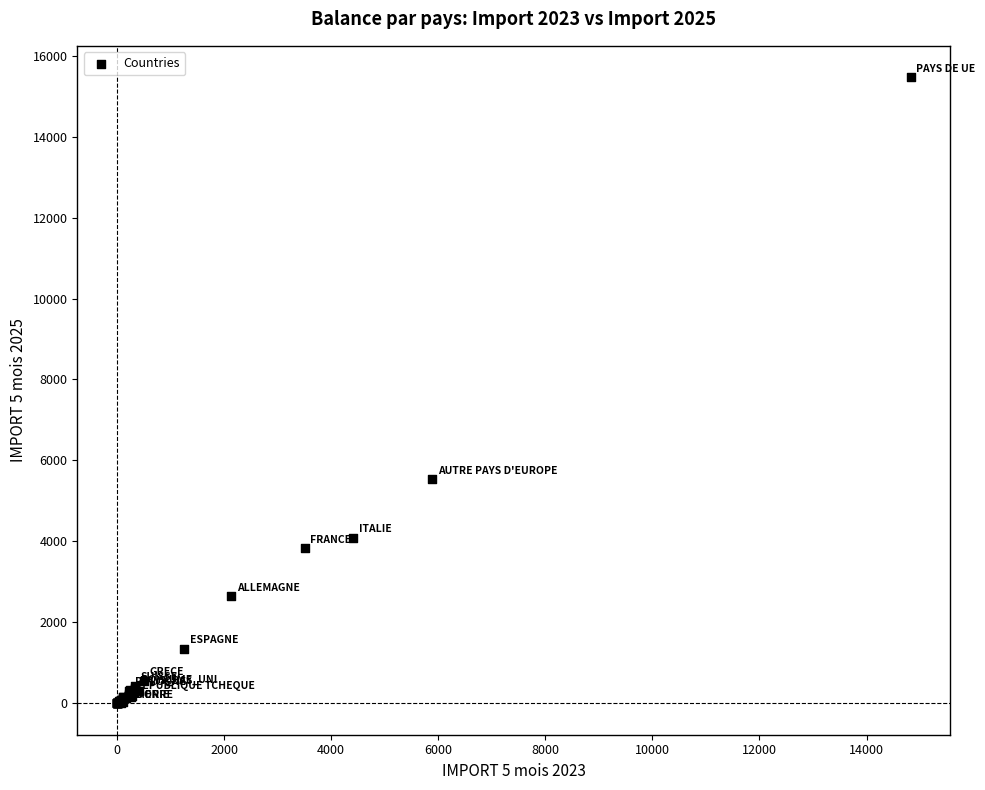

What Y value in the scatter plot is closest to 7733?

5536.9